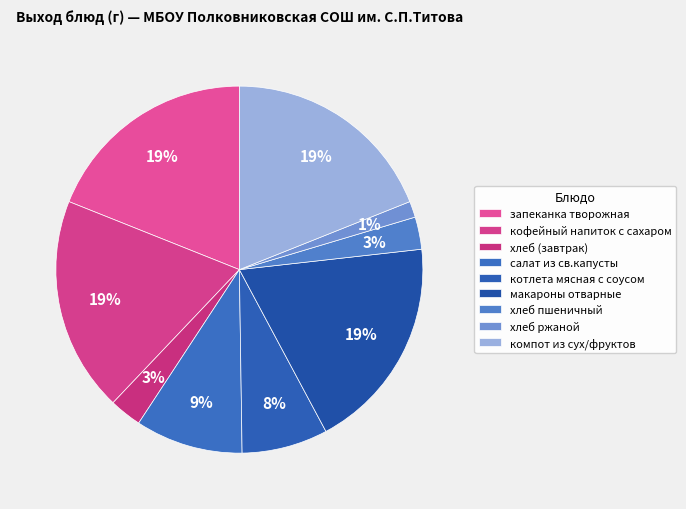

Rank the categories by value from highest to lowest.

запеканка творожная, кофейный напиток с сахаром, макароны отварные, компот из сух/фруктов, салат из св.капусты, котлета мясная с соусом, хлеб (завтрак), хлеб пшеничный, хлеб ржаной